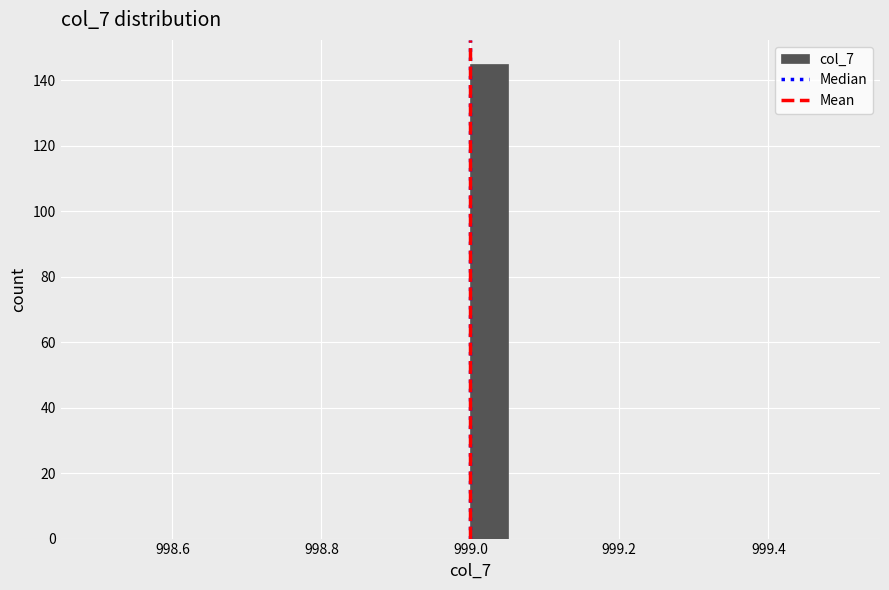

Read against the x-axis, roughly where is the centre of the tallest bar?

999.02